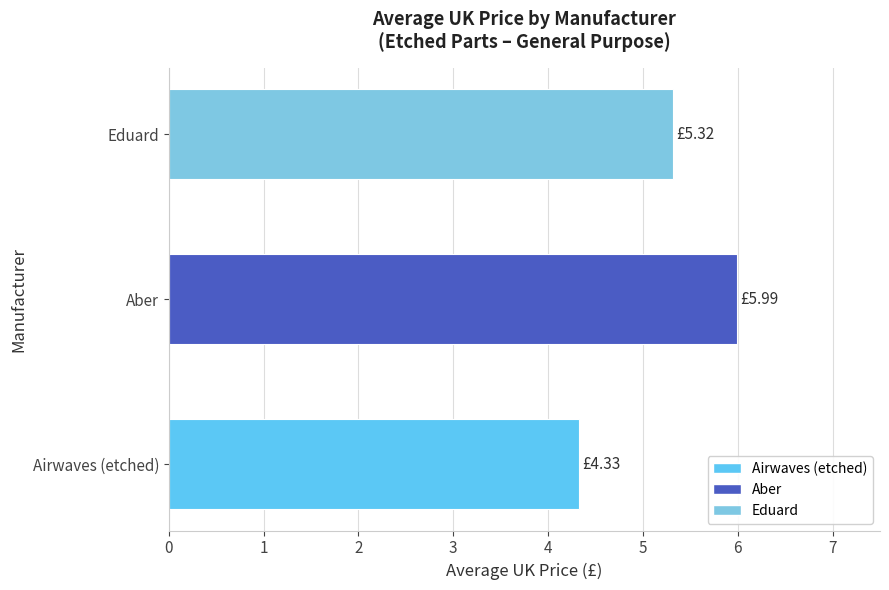

How many values are below 5?

1